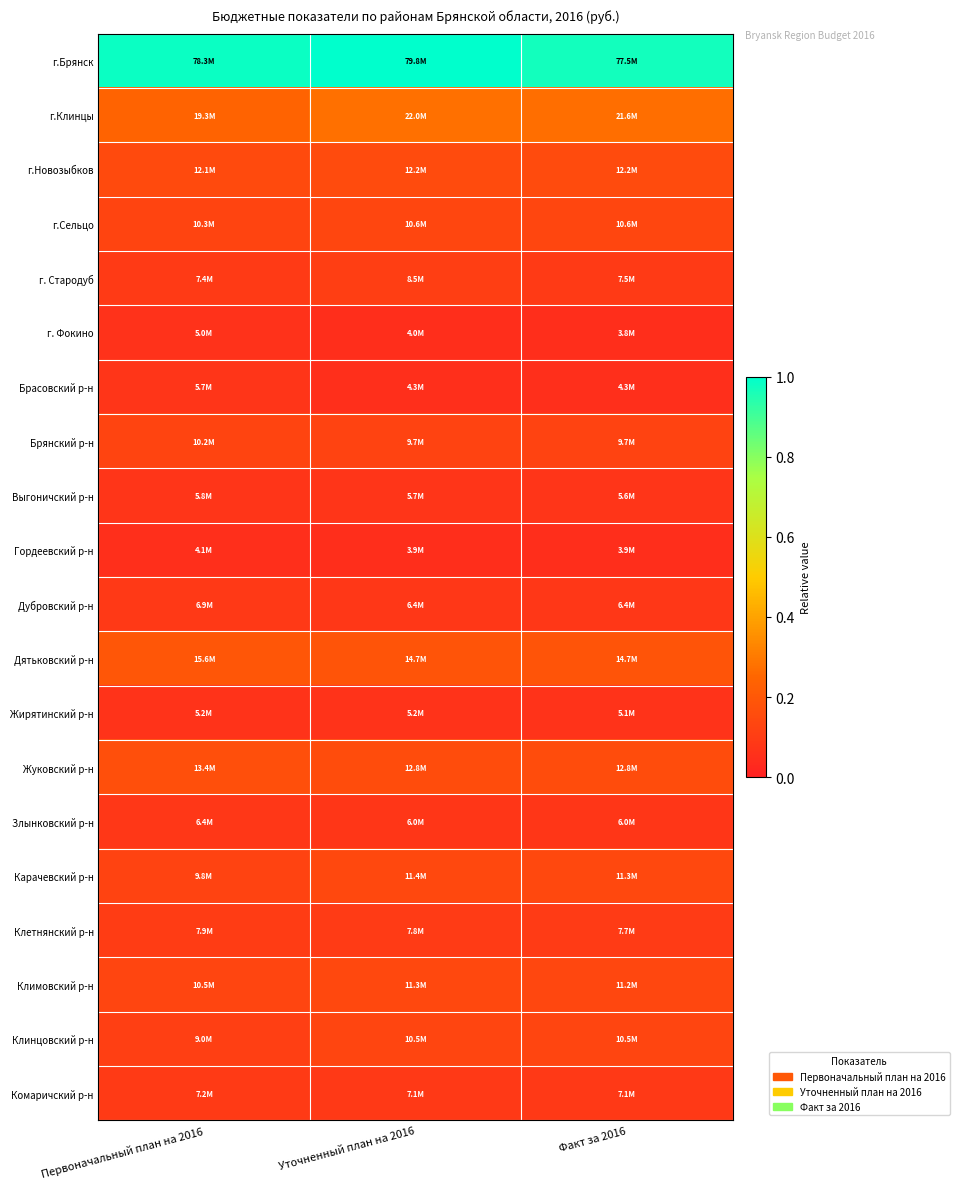

At which category does the chart reach its minimum across all series?

Факт за 2016